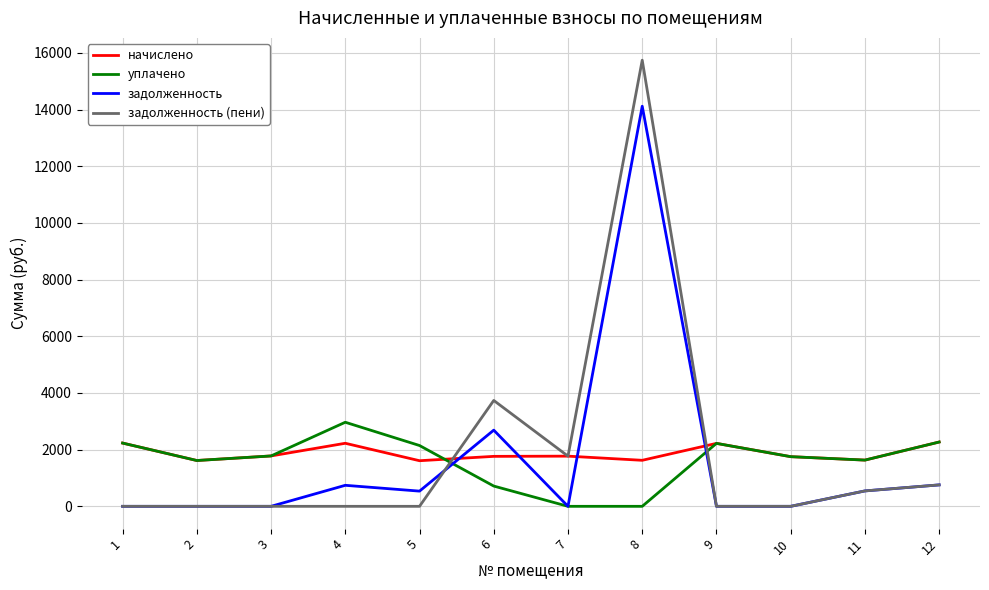

Which series changed the most between 3 and 8?

задолженность (пени)